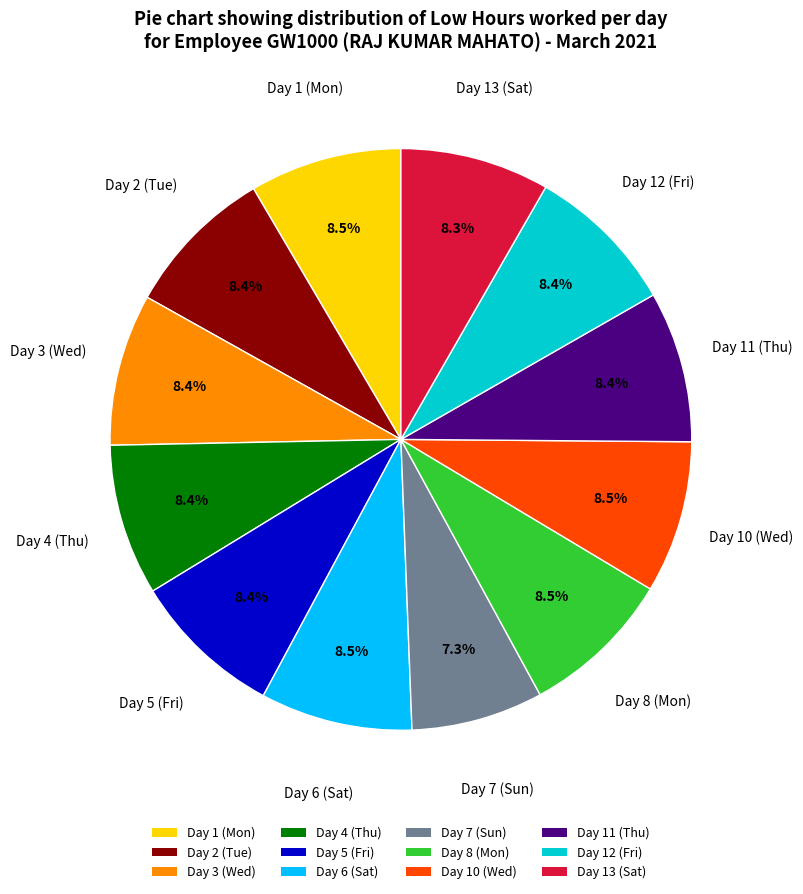

Does Day 2 (Tue) account for over 50% of the chart?

No